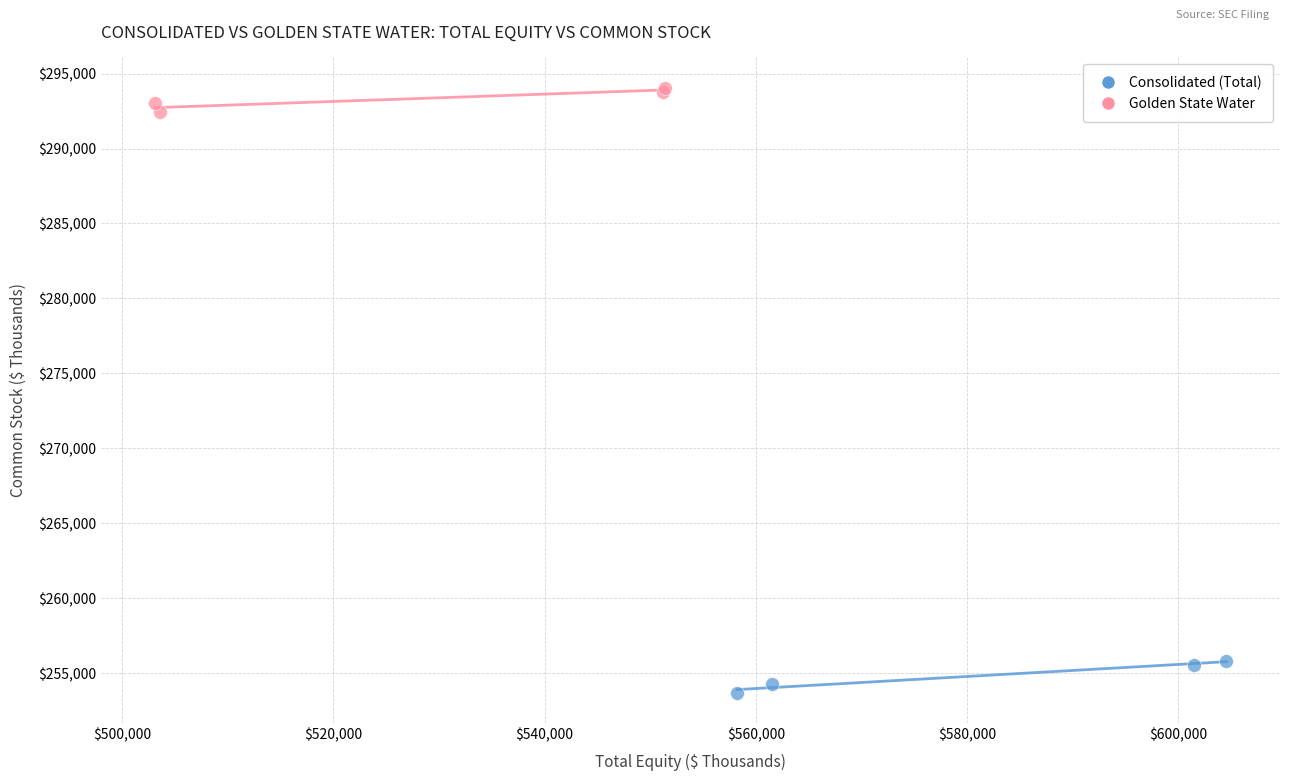

Which series reaches the maximum Y coordinate?

Golden State Water